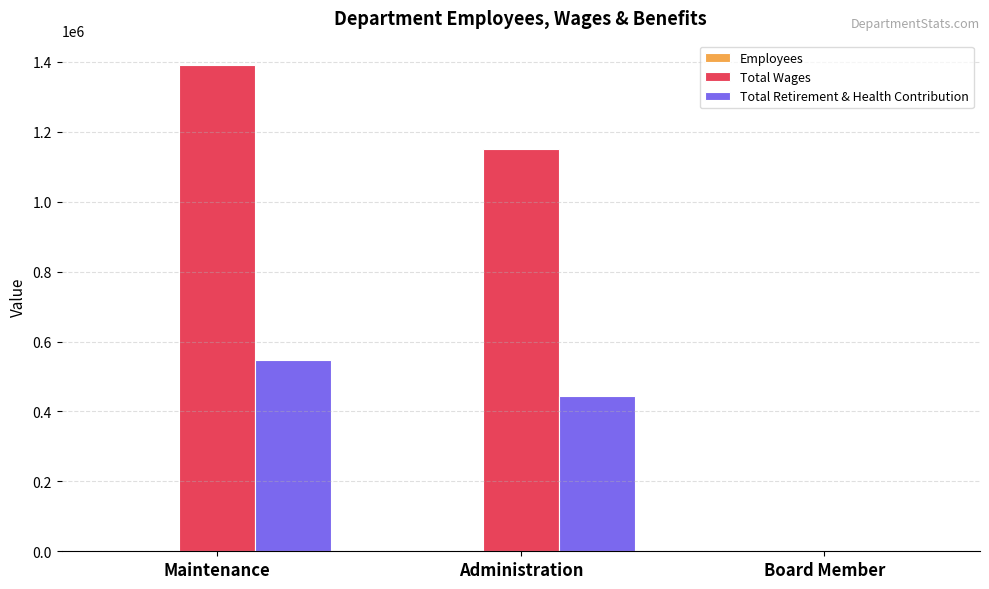

Is the value of Total Retirement & Health Contribution at Maintenance greater than the value of Total Wages at Maintenance?

No